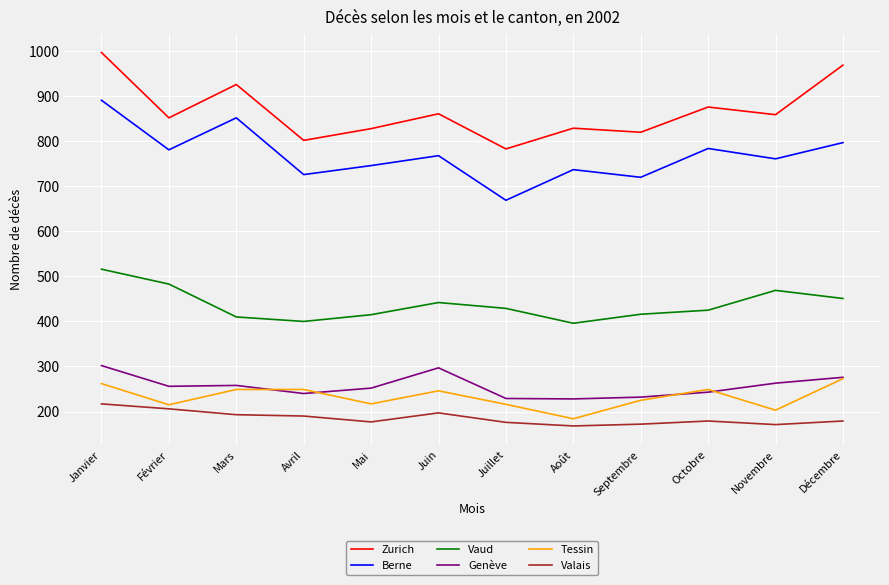

What position from the left is Décembre?

12